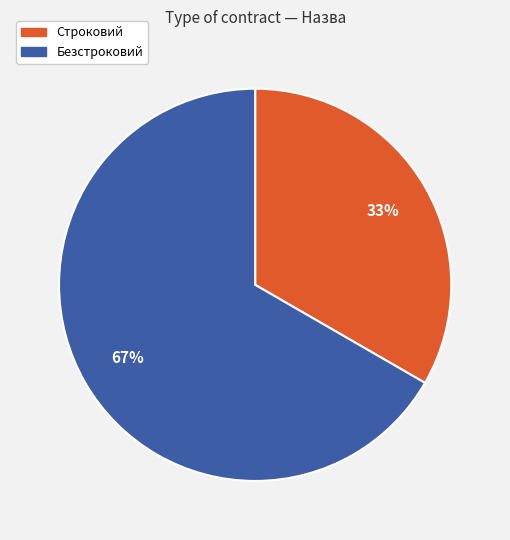

True or false: Строковий accounts for 40% of the total.

False